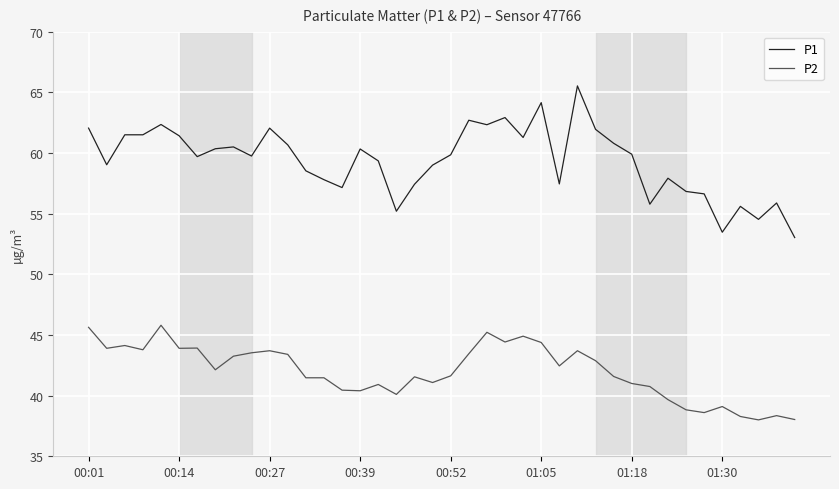

Which series has the widest spread of values?

P1